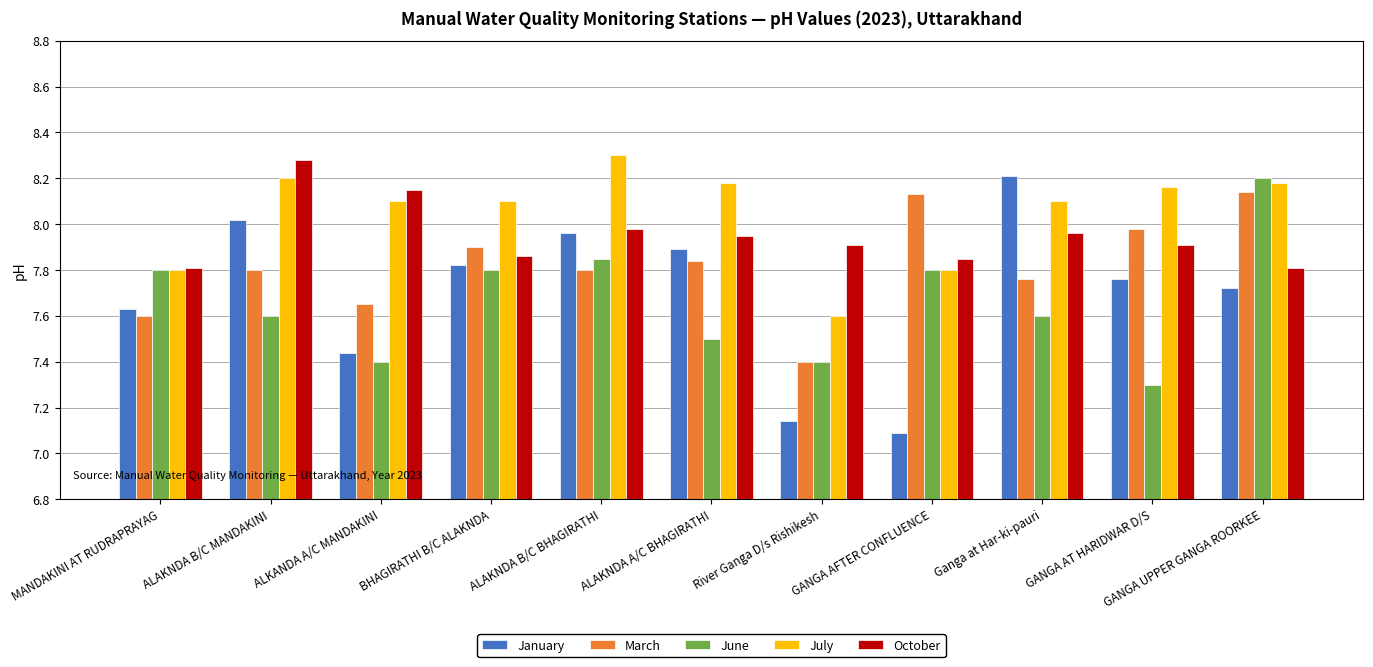

At which category is the sum across all series the highest?

GANGA UPPER GANGA ROORKEE